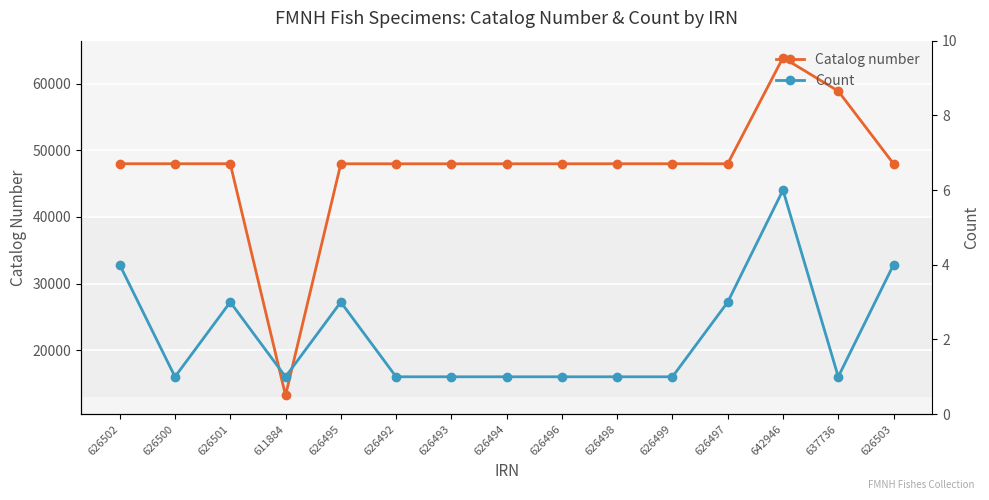

How many lines are shown in the chart?

2